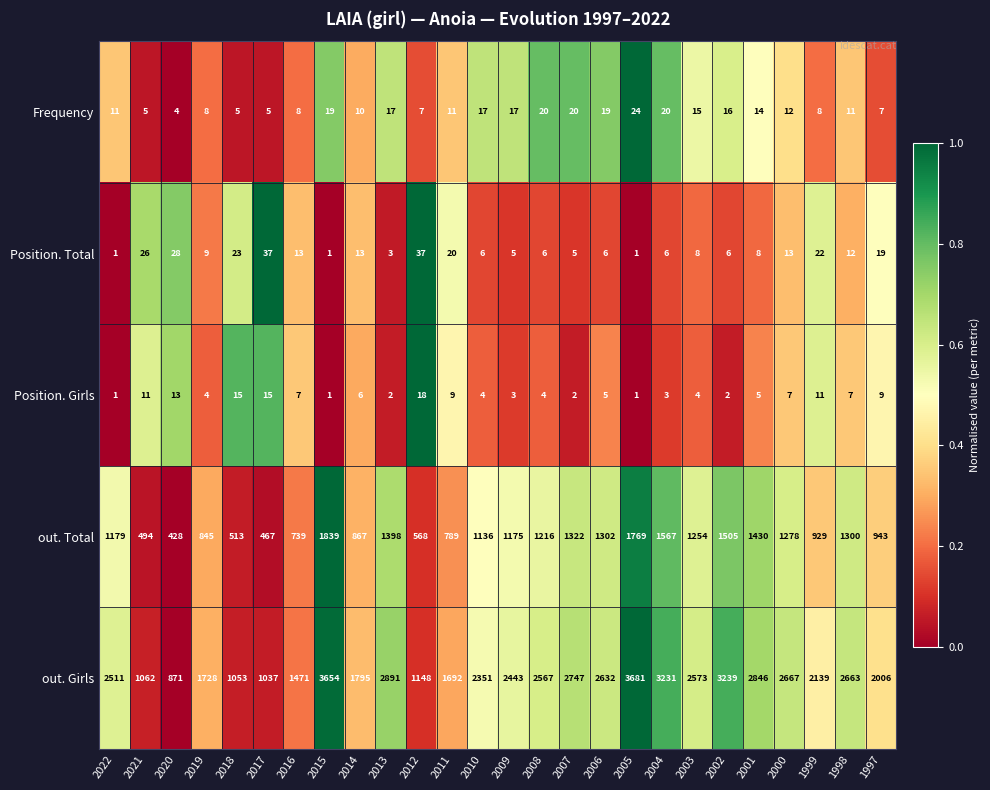

Is the value of Position. Total at 2010 greater than the value of Frequency at 2000?

No